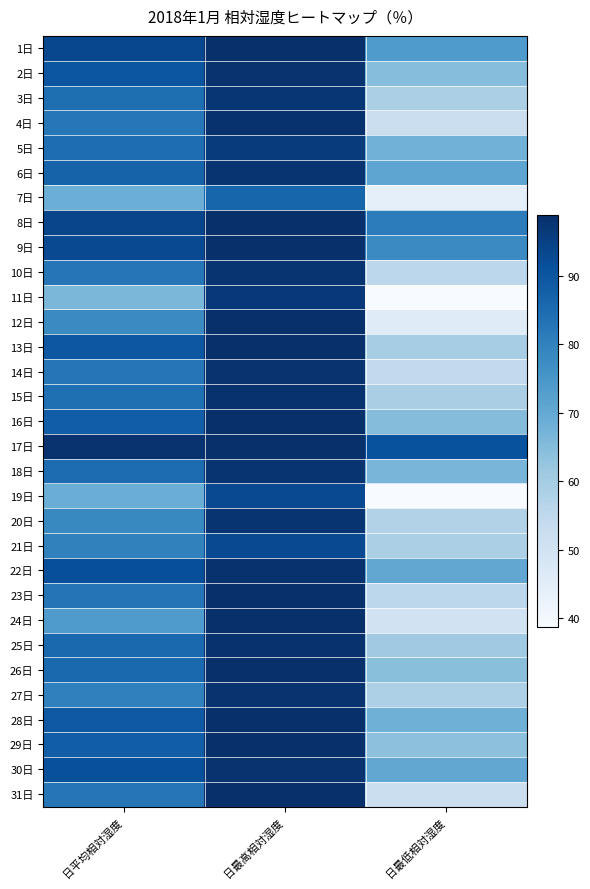

What is the difference between the highest and lowest values at 日平均相対湿度?

31.7